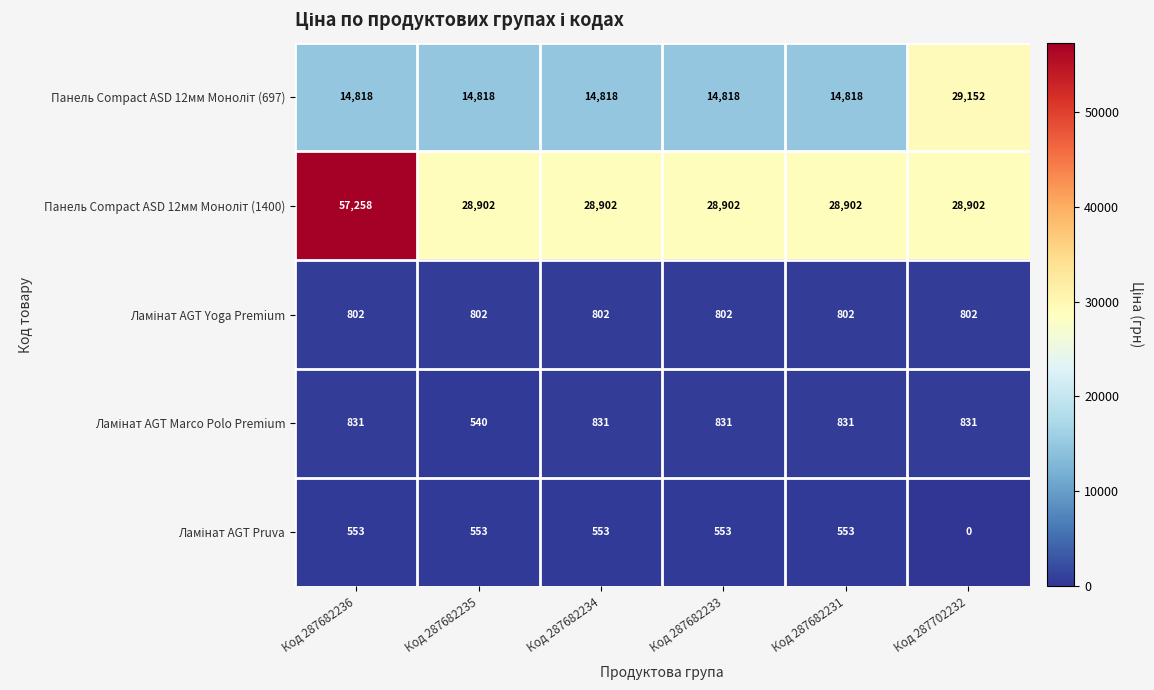

What is the greatest value displayed?

57258